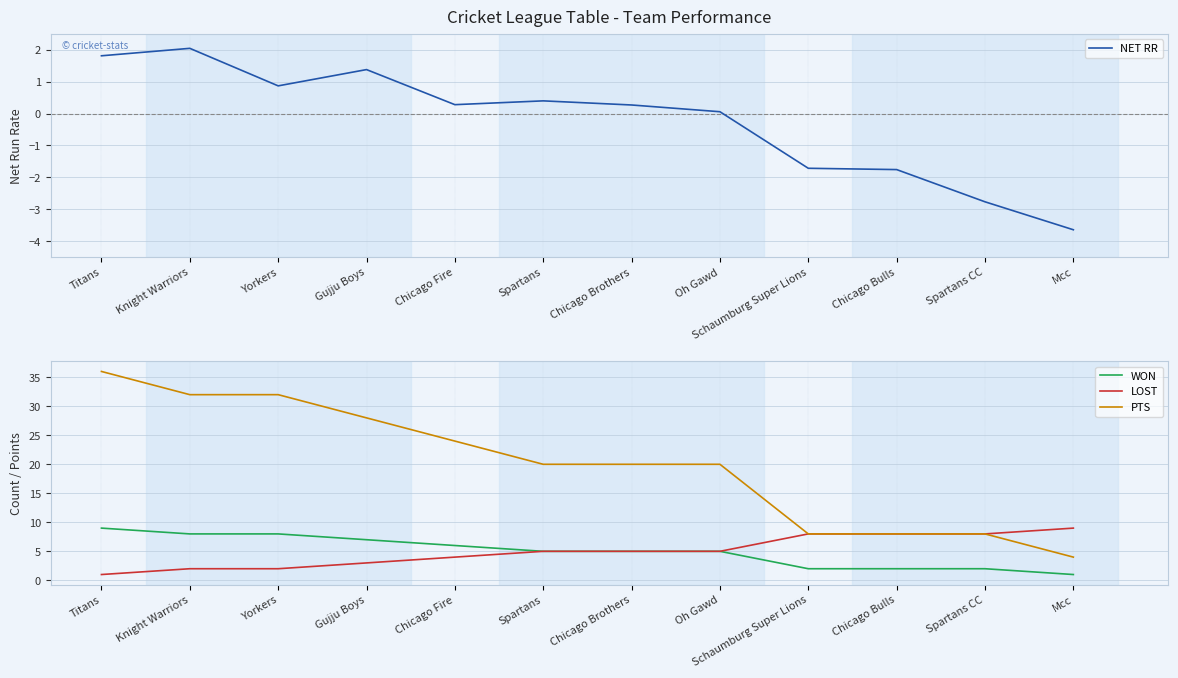

Between which two adjacent categories do LOST and NET RR first intersect?

Knight Warriors and Yorkers